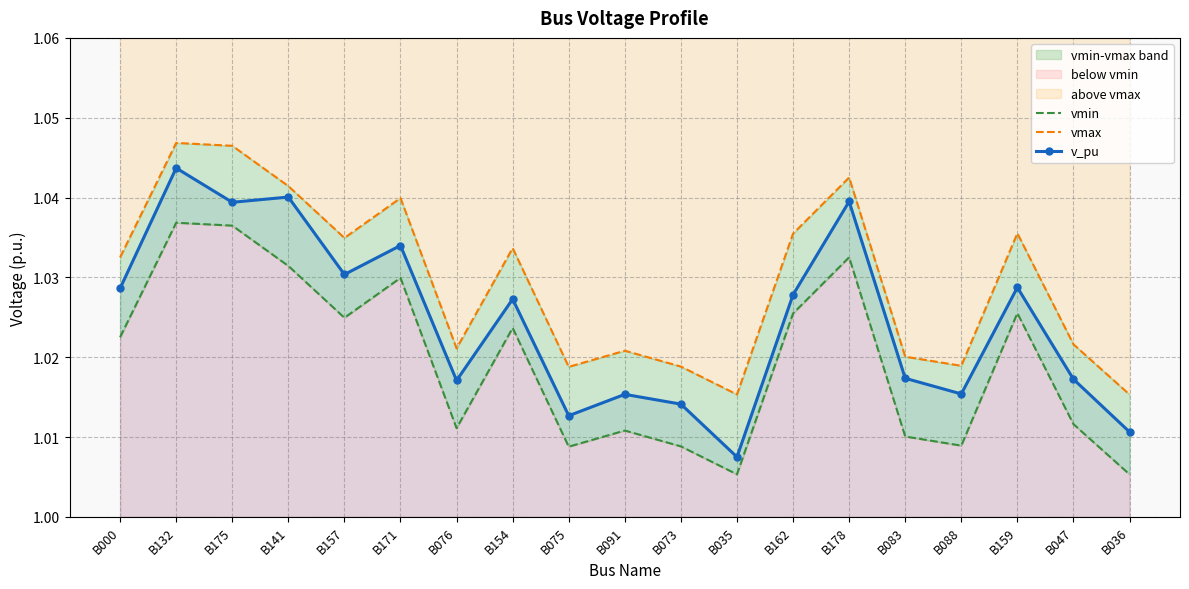

Reading right to left, transcribe all the data shown in this chart.

vmin: 1.0	1.0	1.0	1.0	1.0	1.0	1.0	1.0	1.0	1.0	1.0	1.0	1.0	1.0	1.0	1.0	1.0	1.0	1.0
vmax: 1.0	1.0	1.0	1.0	1.0	1.0	1.0	1.0	1.0	1.0	1.0	1.0	1.0	1.0	1.0	1.0	1.0	1.0	1.0
v_pu: 1.0	1.0	1.0	1.0	1.0	1.0	1.0	1.0	1.0	1.0	1.0	1.0	1.0	1.0	1.0	1.0	1.0	1.0	1.0